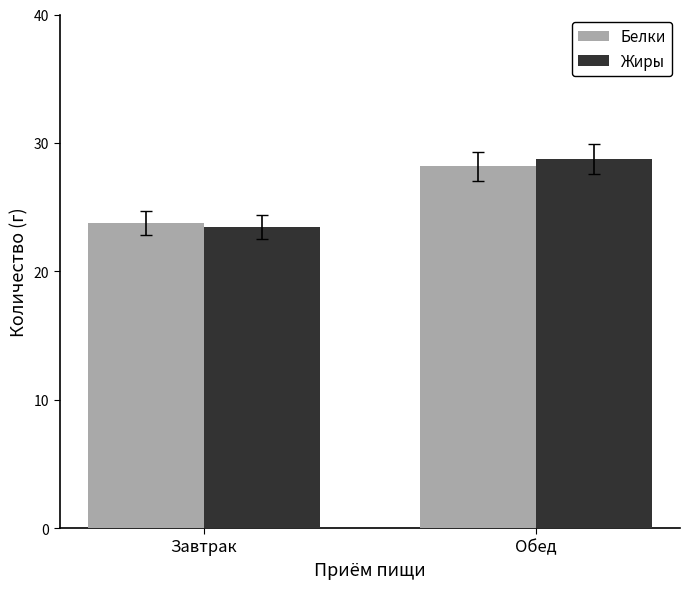

Which label corresponds to the smallest value in the chart?

Завтрак